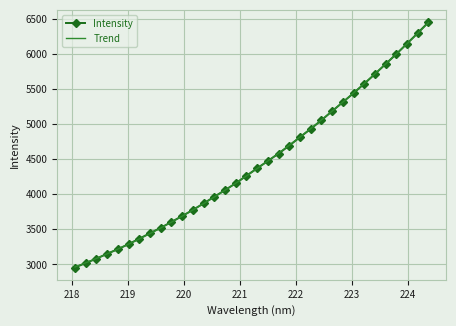

What is the lowest value of the Trend series?

2964.3